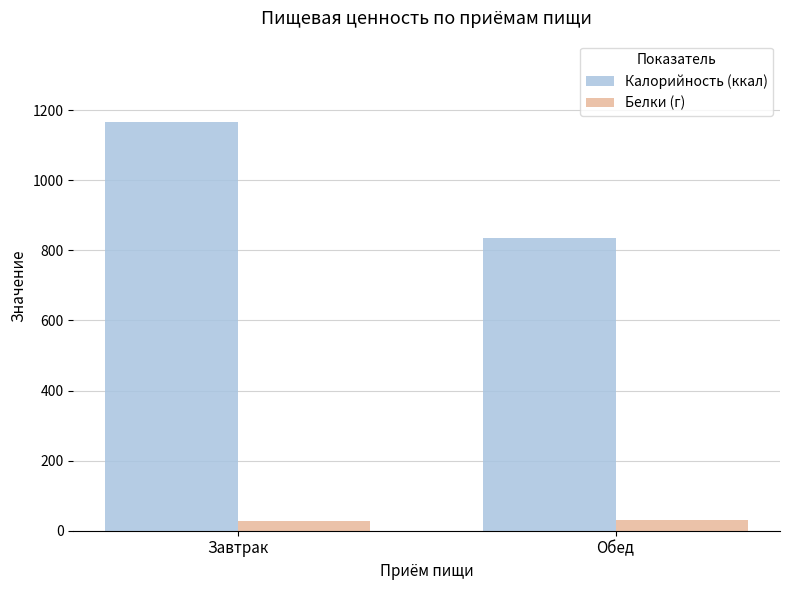

What are all the series names shown in the legend?

Калорийность (ккал), Белки (г)